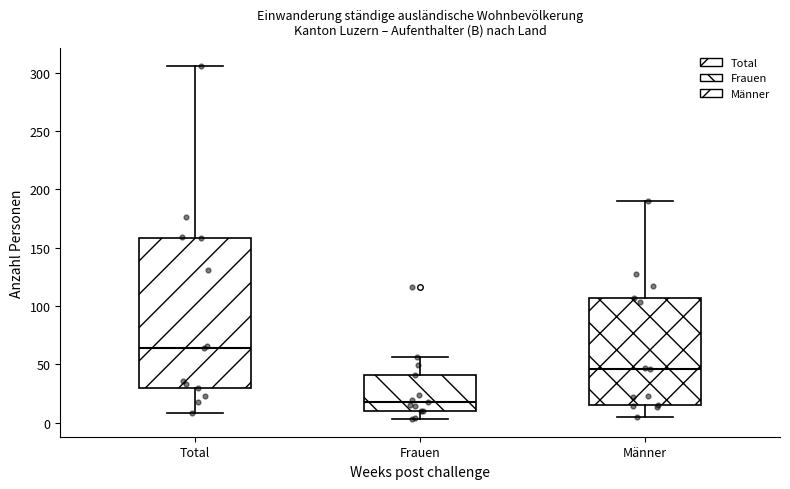

Which box has the lowest median line?

Frauen